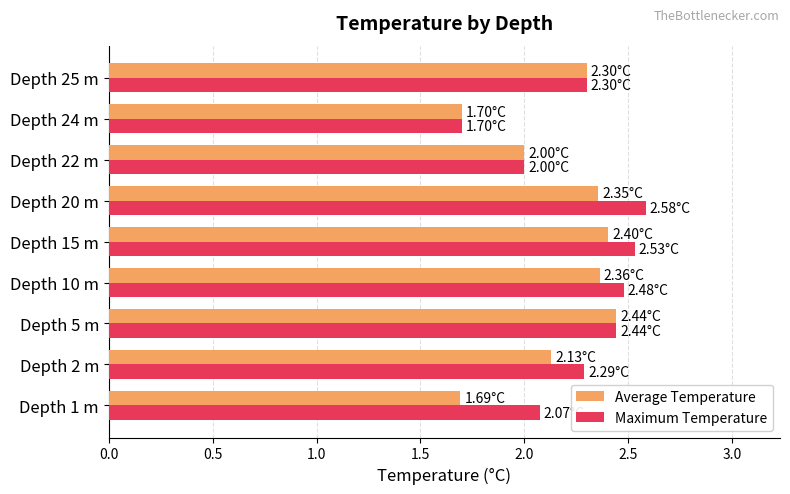

List the series in order of their peak value, highest first.

Maximum Temperature, Average Temperature